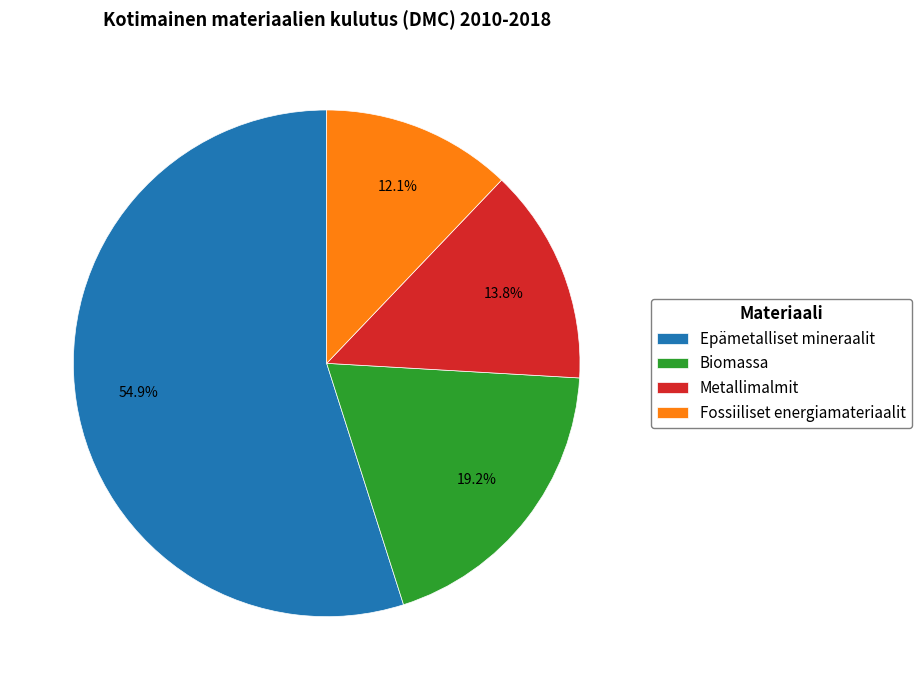

How many slices are in this pie chart?

4